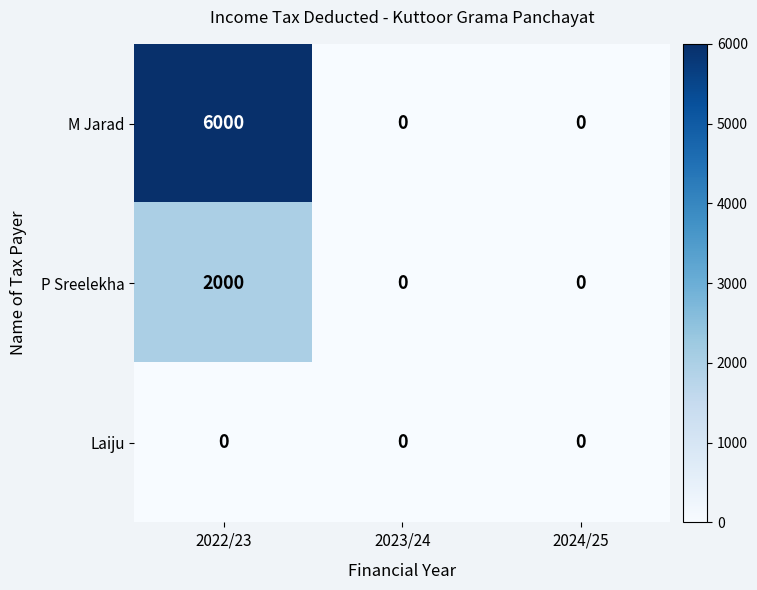

The value of Laiju at 2024/25 is 0. True or false?

True